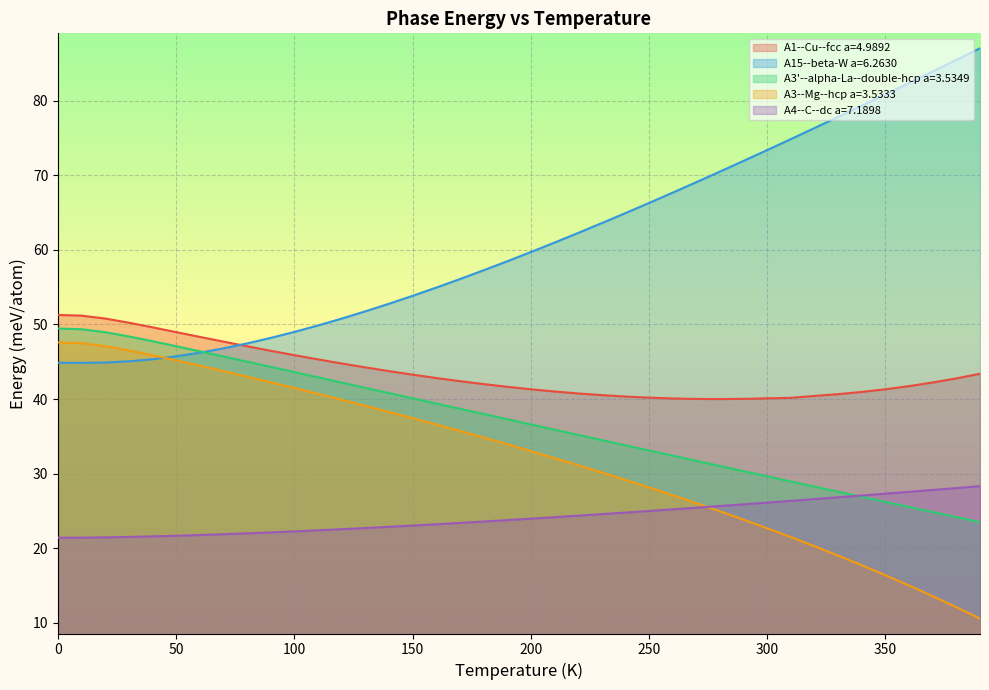

What are all the series names shown in the legend?

A1--Cu--fcc a=4.9892, A15--beta-W a=6.2630, A3'--alpha-La--double-hcp a=3.5349, A3--Mg--hcp a=3.5333, A4--C--dc a=7.1898